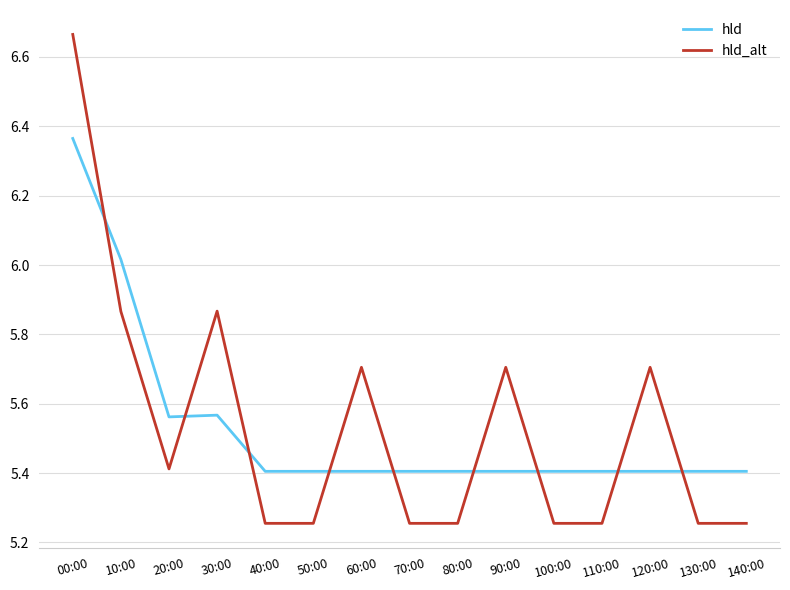

At how many categories does at least one series exceed 5?

15